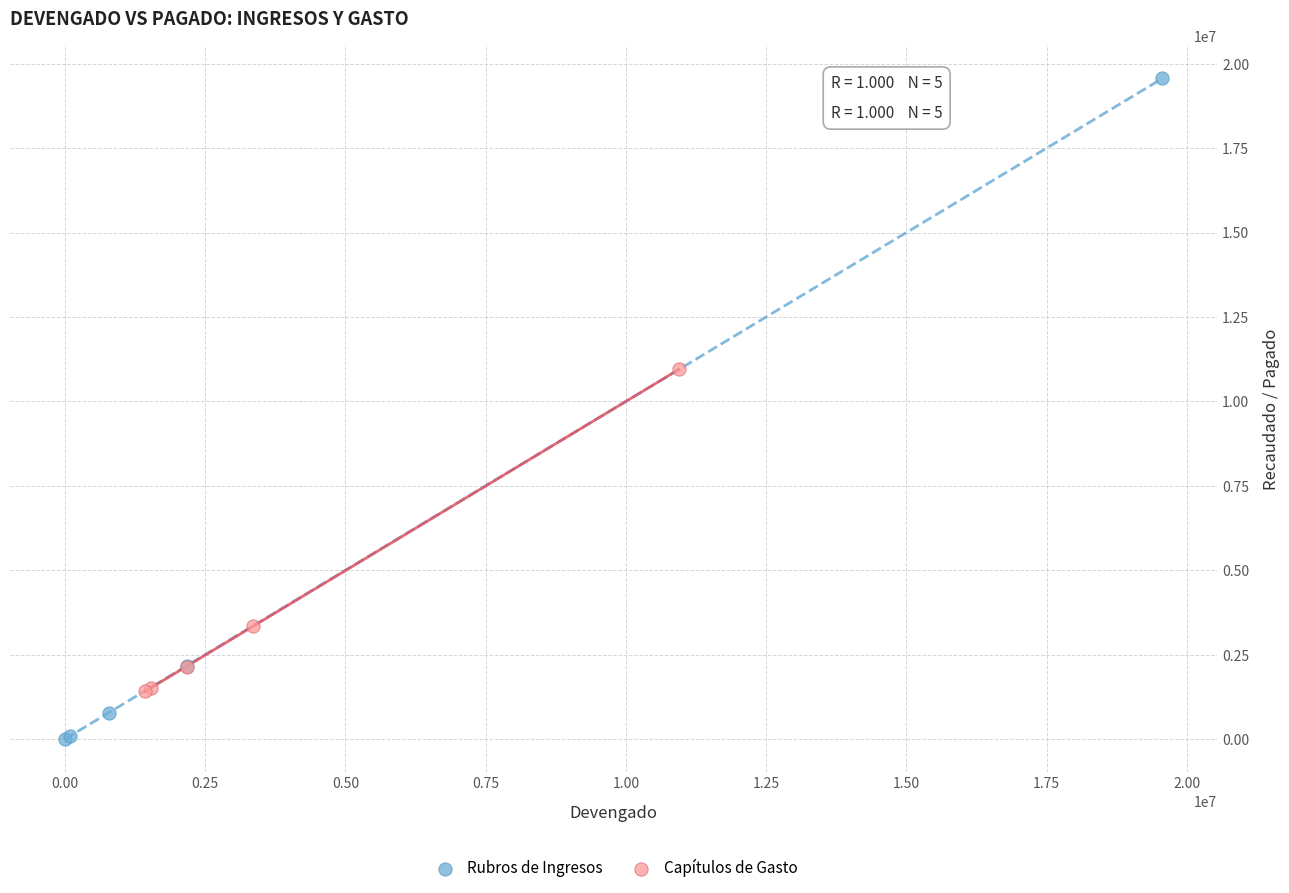

Which series contains the lowest Y value?

Rubros de Ingresos